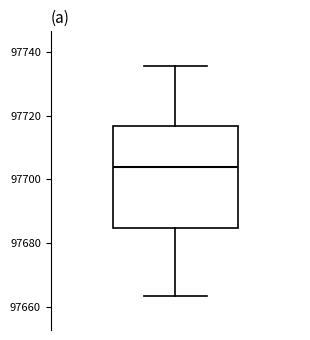

Transcribe this box plot: give where the median line is, the range the box spans, and where the two whiskers end, as read against the y-axis. The values are not printed on the chart, so give them approximately, as read against the axis.

median 97704, box 97684 to 97716, whiskers 97664 to 97736